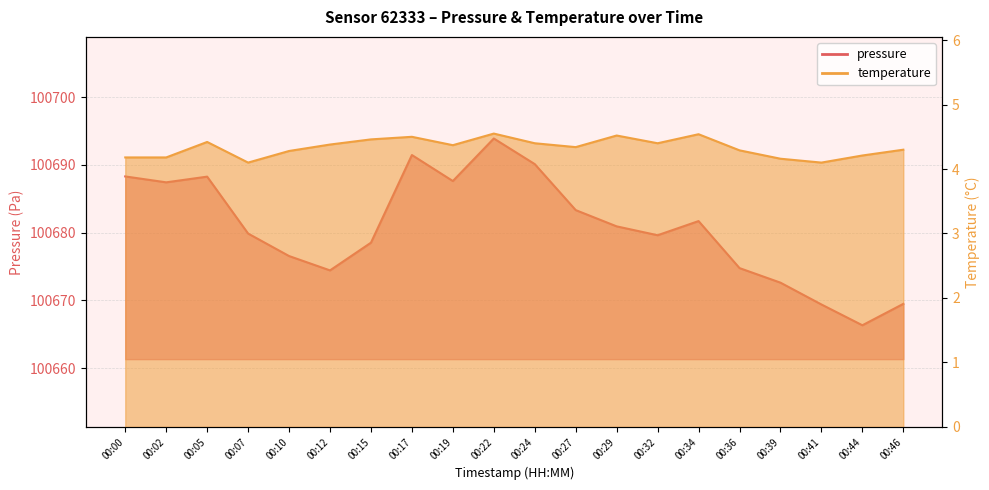

True or false: temperature and pressure intersect in this chart.

False